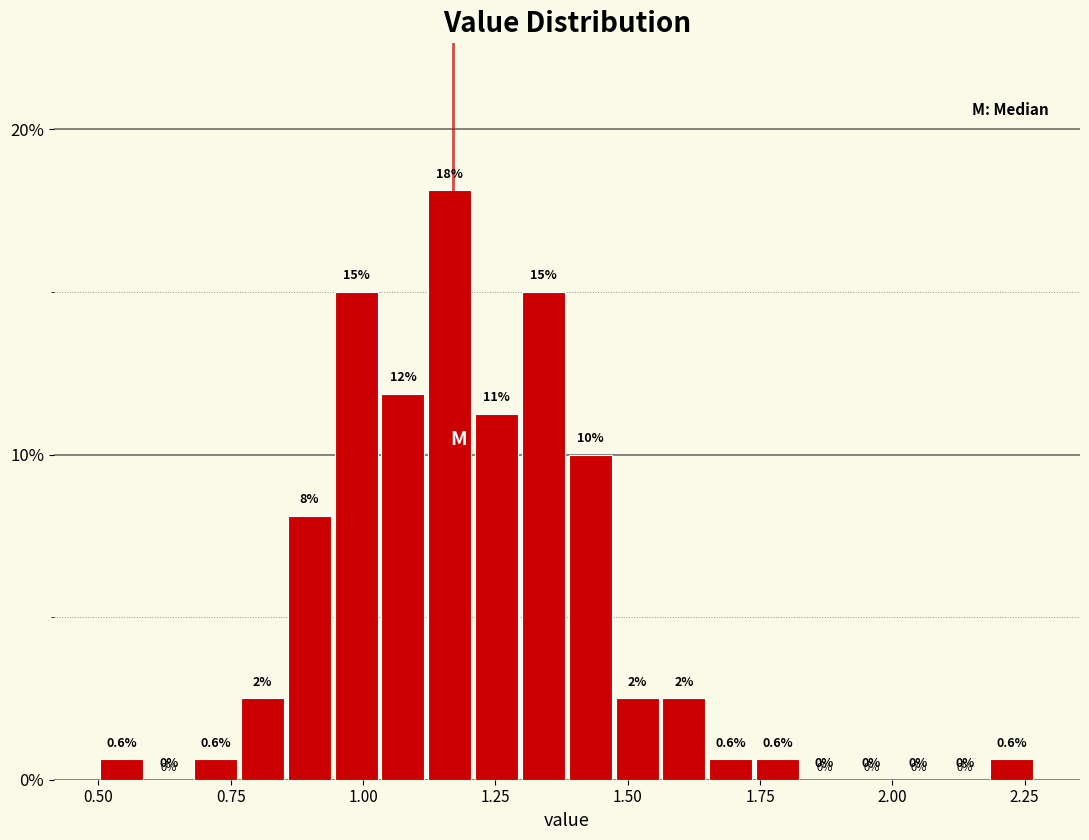

Around what value on the x-axis is the tallest bar? Give the approximate position of its centre, as read against the axis.

1.15